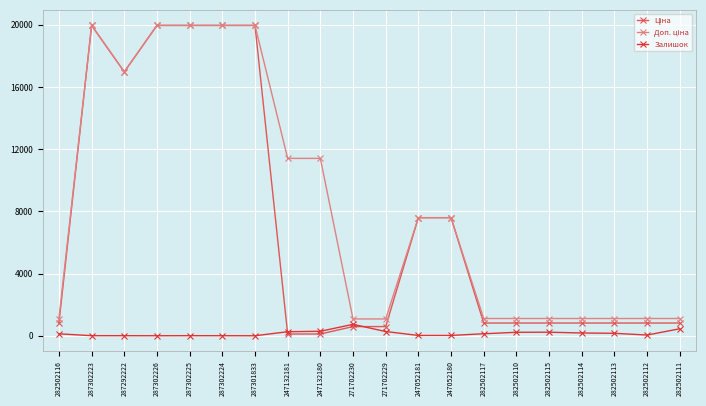

How many lines are shown in the chart?

3